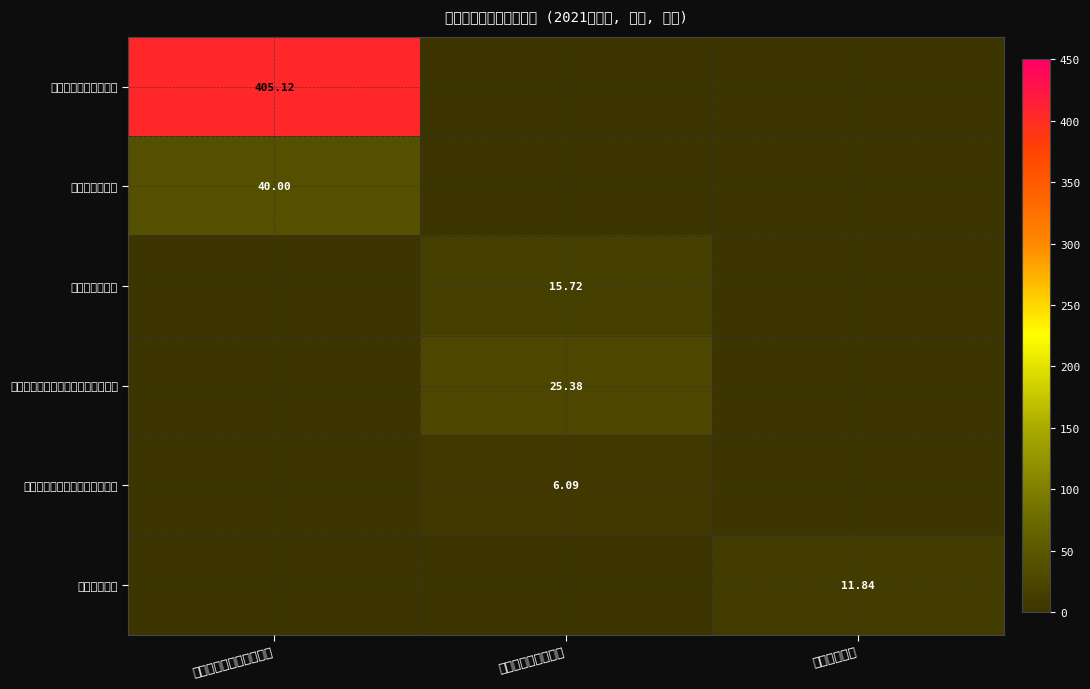

Is it true that 机关事业单位基本养老保险缴费支出 equals 0.0 at 卫生健康支出?

True